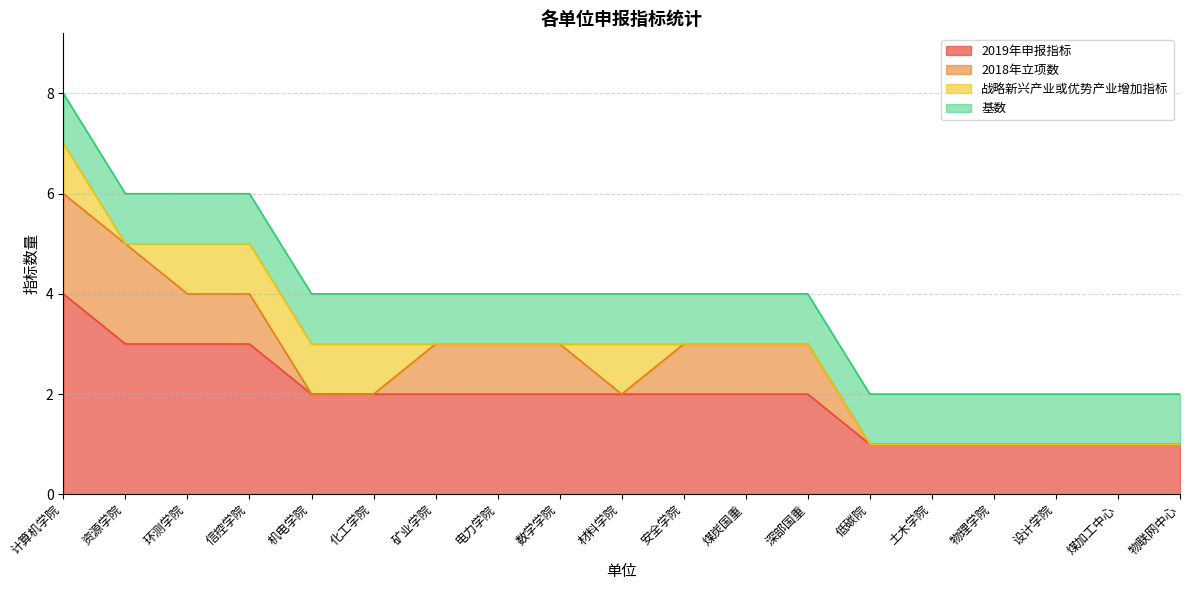

At which label is 2018年立项数 closest to 1?

环测学院